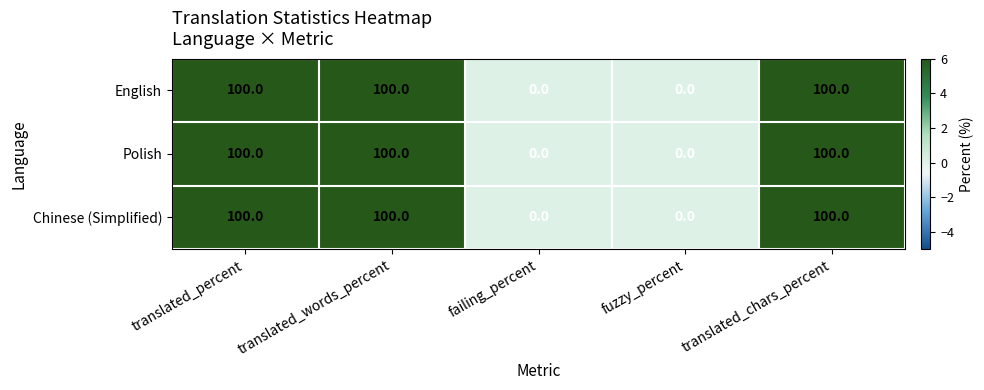

How many Chinese (Simplified) values are between 0 and 100?

5